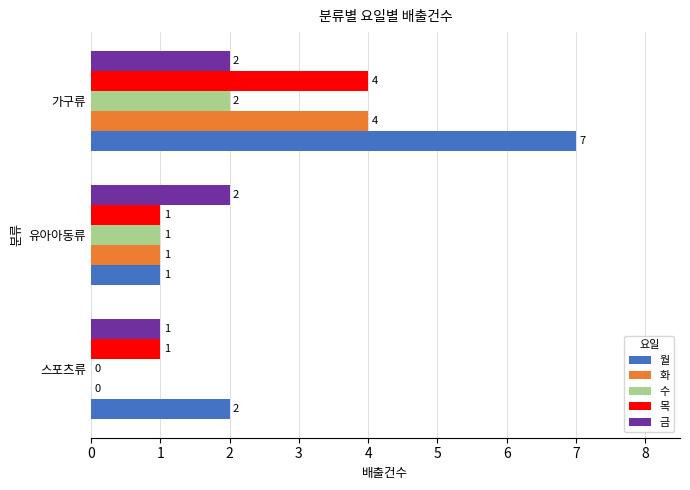

True or false: 월 has a value of 2 at 스포츠류.

True